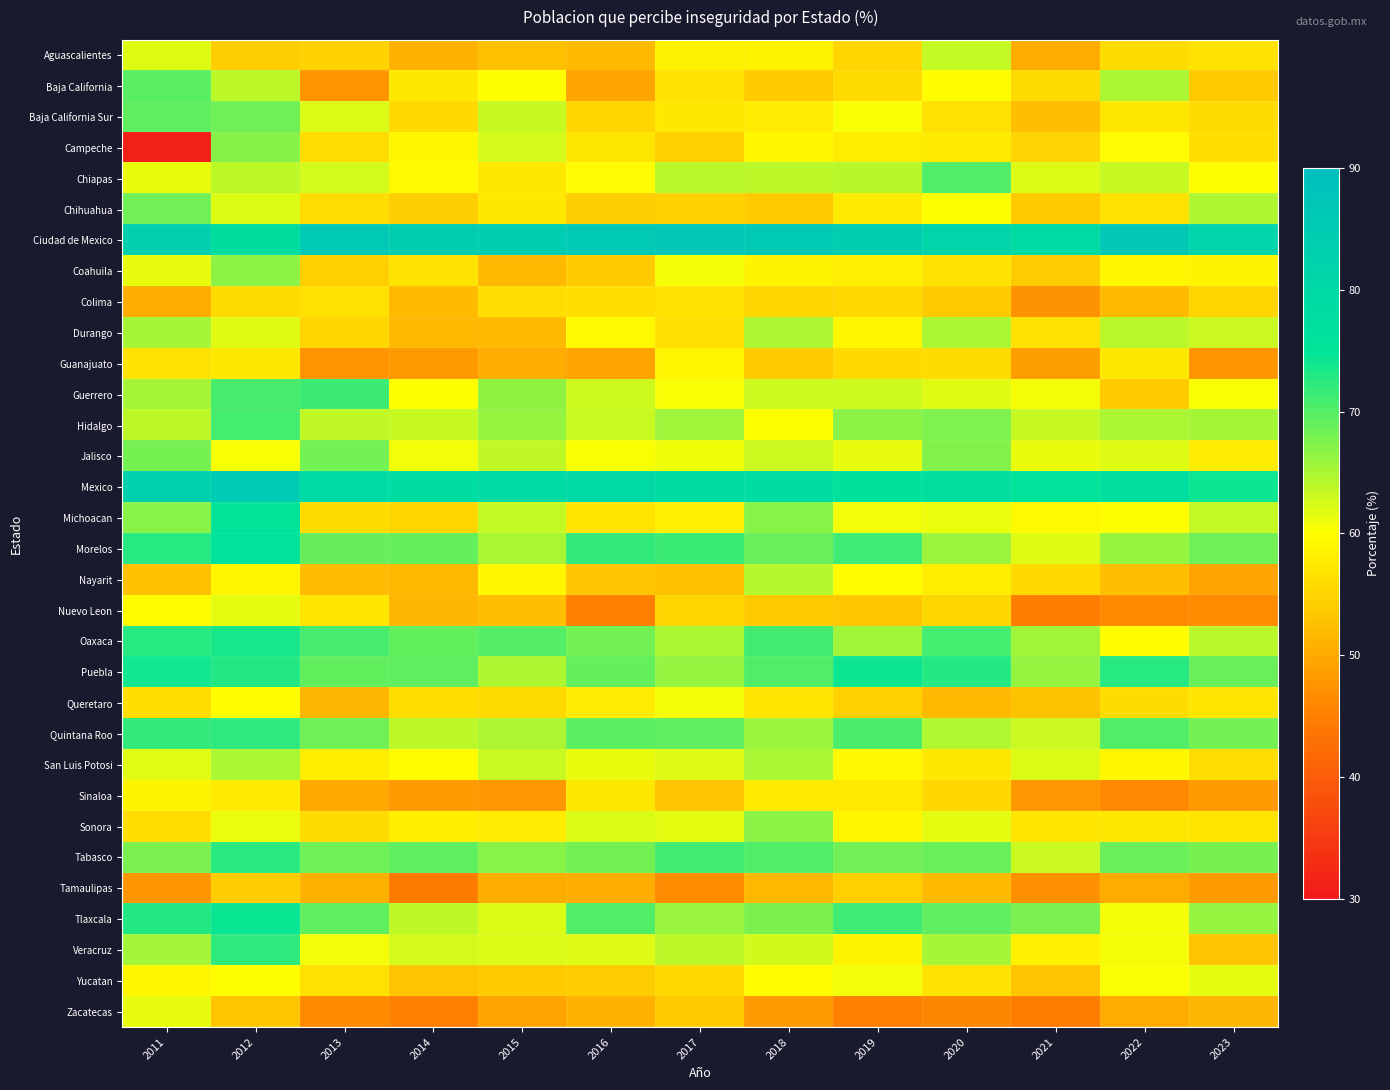

Reading right to left, list all the values displayed in this chart.

Aguascalientes: 2023=56.7	2022=56.0	2021=50.2	2020=63.4	2019=55.2	2018=58.6	2017=58.5	2016=51.8	2015=52.7	2014=51.2	2013=54.8	2012=54.3	2011=61.8
Baja California: 2023=53.7	2022=65.0	2021=55.7	2020=59.7	2019=55.8	2018=54.0	2017=56.5	2016=49.4	2015=59.9	2014=57.4	2013=47.7	2012=63.9	2011=69.7
Baja California Sur: 2023=55.8	2022=57.1	2021=52.4	2020=56.6	2019=60.4	2018=57.8	2017=57.4	2016=55.3	2015=63.3	2014=55.6	2013=62.0	2012=68.5	2011=69.4
Campeche: 2023=56.3	2022=59.6	2021=55.0	2020=57.7	2019=57.9	2018=59.1	2017=54.6	2016=57.1	2015=62.5	2014=59.1	2013=56.1	2012=67.1	2011=31.1
Chiapas: 2023=59.9	2022=63.3	2021=62.1	2020=70.2	2019=64.2	2018=63.9	2017=64.0	2016=59.6	2015=57.4	2014=59.4	2013=62.6	2012=63.9	2011=61.2
Chihuahua: 2023=64.8	2022=56.5	2021=53.8	2020=60.1	2019=57.7	2018=54.0	2017=54.7	2016=54.3	2015=57.3	2014=54.3	2013=56.1	2012=62.1	2011=68.4
Ciudad de Mexico: 2023=81.7	2022=86.3	2021=79.1	2020=81.4	2019=83.8	2018=85.4	2017=86.8	2016=85.7	2015=84.5	2014=83.8	2013=85.7	2012=77.6	2011=83.1
Coahuila: 2023=58.8	2022=59.0	2021=54.1	2020=56.8	2019=58.2	2018=58.7	2017=60.5	2016=54.0	2015=51.8	2014=56.8	2013=54.4	2012=66.7	2011=61.4
Colima: 2023=55.1	2022=52.0	2021=47.3	2020=53.9	2019=55.5	2018=55.4	2017=56.6	2016=56.3	2015=56.1	2014=52.1	2013=56.6	2012=56.0	2011=50.6
Durango: 2023=63.1	2022=64.1	2021=56.6	2020=65.0	2019=59.1	2018=64.9	2017=56.4	2016=59.4	2015=51.9	2014=51.8	2013=55.3	2012=61.8	2011=65.2
Guanajuato: 2023=47.6	2022=57.4	2021=48.7	2020=55.8	2019=55.6	2018=53.9	2017=58.9	2016=49.3	2015=50.5	2014=48.1	2013=47.5	2012=57.4	2011=56.8
Guerrero: 2023=60.3	2022=54.0	2021=60.7	2020=61.8	2019=62.9	2018=63.0	2017=60.4	2016=63.0	2015=66.5	2014=60.1	2013=71.4	2012=70.7	2011=65.3
Hidalgo: 2023=65.3	2022=65.0	2021=63.3	2020=67.5	2019=66.8	2018=60.1	2017=65.7	2016=63.2	2015=66.3	2014=63.3	2013=63.7	2012=70.9	2011=63.9
Jalisco: 2023=57.8	2022=61.9	2021=61.2	2020=67.3	2019=61.4	2018=63.0	2017=60.9	2016=60.3	2015=63.7	2014=60.8	2013=68.2	2012=60.4	2011=68.0
Mexico: 2023=74.3	2022=77.3	2021=75.7	2020=77.9	2019=76.4	2018=78.0	2017=78.7	2016=79.8	2015=79.0	2014=78.0	2013=79.3	2012=85.3	2011=82.9
Michoacan: 2023=63.4	2022=59.9	2021=59.4	2020=61.1	2019=60.8	2018=67.0	2017=58.4	2016=56.9	2015=63.5	2014=55.1	2013=55.9	2012=75.4	2011=67.0
Morelos: 2023=68.5	2022=66.1	2021=61.8	2020=65.8	2019=71.3	2018=68.9	2017=71.5	2016=72.0	2015=65.1	2014=69.1	2013=69.0	2012=75.8	2011=72.7
Nayarit: 2023=49.4	2022=52.6	2021=55.6	2020=57.9	2019=59.8	2018=64.4	2017=52.7	2016=53.3	2015=59.0	2014=51.7	2013=52.2	2012=59.0	2011=52.7
Nuevo Leon: 2023=46.6	2022=46.4	2021=44.6	2020=55.4	2019=53.5	2018=53.7	2017=55.1	2016=45.2	2015=52.4	2014=51.5	2013=57.0	2012=61.5	2011=59.7
Oaxaca: 2023=64.1	2022=59.8	2021=65.6	2020=71.0	2019=65.6	2018=71.1	2017=65.0	2016=68.2	2015=70.0	2014=69.2	2013=70.7	2012=73.7	2011=72.7
Puebla: 2023=68.9	2022=72.7	2021=66.3	2020=72.8	2019=74.2	2018=70.3	2017=66.3	2016=69.1	2015=64.7	2014=69.4	2013=69.2	2012=73.0	2011=74.0
Queretaro: 2023=57.0	2022=56.0	2021=52.9	2020=51.7	2019=54.5	2018=57.0	2017=60.5	2016=57.8	2015=55.7	2014=56.2	2013=51.5	2012=59.8	2011=56.2
Quintana Roo: 2023=68.1	2022=70.1	2021=63.1	2020=64.6	2019=70.5	2018=65.8	2017=69.3	2016=69.5	2015=64.9	2014=63.9	2013=68.5	2012=72.2	2011=72.0
San Luis Potosi: 2023=56.1	2022=59.0	2021=62.1	2020=57.2	2019=59.2	2018=65.1	2017=61.9	2016=61.2	2015=63.2	2014=59.7	2013=58.0	2012=65.0	2011=61.7
Sinaloa: 2023=48.2	2022=46.2	2021=47.9	2020=55.4	2019=57.5	2018=57.6	2017=53.3	2016=57.3	2015=48.0	2014=48.2	2013=50.0	2012=57.7	2011=58.6
Sonora: 2023=56.9	2022=57.4	2021=57.0	2020=61.6	2019=59.0	2018=66.8	2017=61.6	2016=62.2	2015=57.8	2014=58.1	2013=55.8	2012=61.1	2011=56.2
Tabasco: 2023=67.9	2022=68.8	2021=63.1	2020=68.8	2019=68.4	2018=70.2	2017=71.1	2016=68.3	2015=67.0	2014=69.4	2013=68.5	2012=72.6	2011=67.8
Tamaulipas: 2023=48.3	2022=50.2	2021=47.2	2020=52.1	2019=54.4	2018=51.7	2017=46.5	2016=50.5	2015=50.3	2014=44.5	2013=50.9	2012=54.1	2011=47.6
Tlaxcala: 2023=66.3	2022=60.6	2021=67.8	2020=69.3	2019=71.3	2018=67.7	2017=66.0	2016=70.3	2015=62.0	2014=63.8	2013=69.3	2012=74.5	2011=72.9
Veracruz: 2023=53.2	2022=60.6	2021=58.3	2020=65.2	2019=58.6	2018=62.7	2017=63.9	2016=61.9	2015=62.2	2014=62.5	2013=60.8	2012=72.2	2011=65.4
Yucatan: 2023=61.6	2022=60.3	2021=53.2	2020=56.8	2019=60.8	2018=59.7	2017=55.6	2016=54.1	2015=54.0	2014=53.1	2013=56.5	2012=60.0	2011=59.1
Zacatecas: 2023=51.5	2022=50.2	2021=44.6	2020=45.9	2019=45.0	2018=48.2	2017=54.0	2016=51.1	2015=49.3	2014=45.0	2013=46.3	2012=53.4	2011=61.4